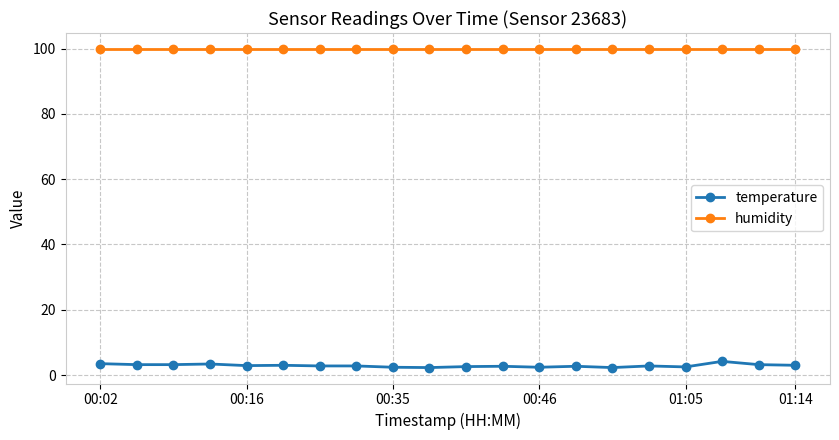

What is the average value of the temperature series?

2.9